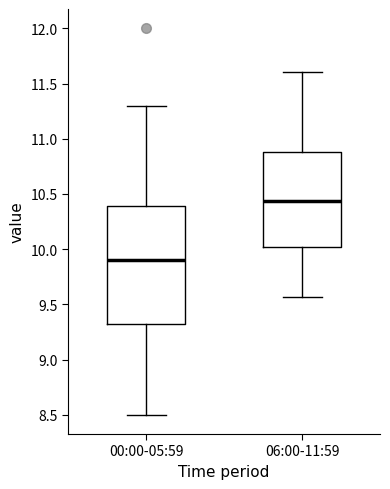

Which box's median line is the lowest?

00:00-05:59